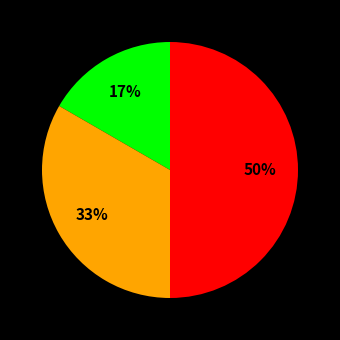

To the nearest percent, what is the average slice percentage?

33%